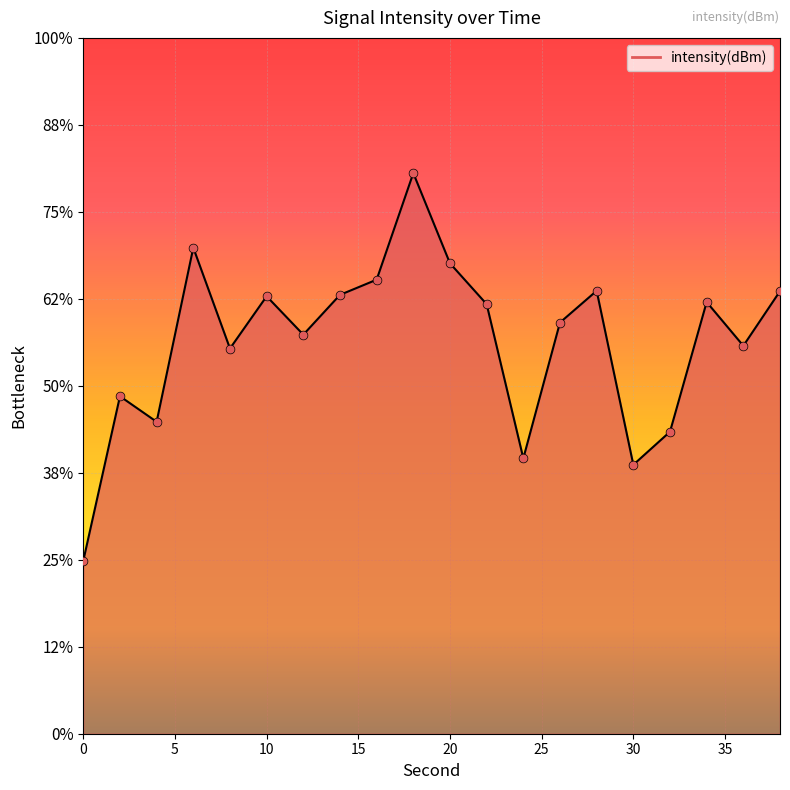

What is the change in value from 30 to 15?

-7.5